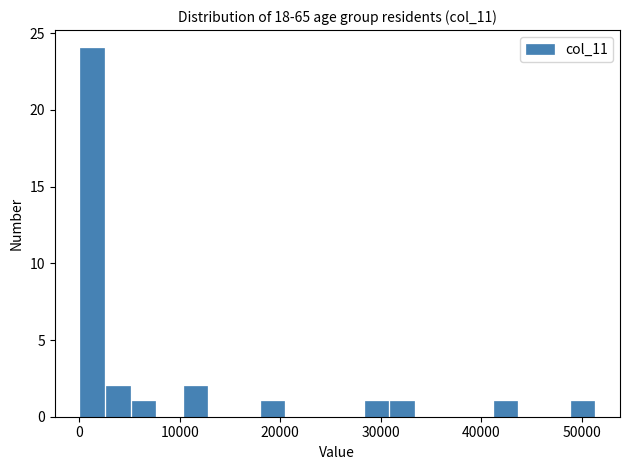

Around what value on the x-axis is the tallest bar? Give the approximate position of its centre, as read against the axis.

1000